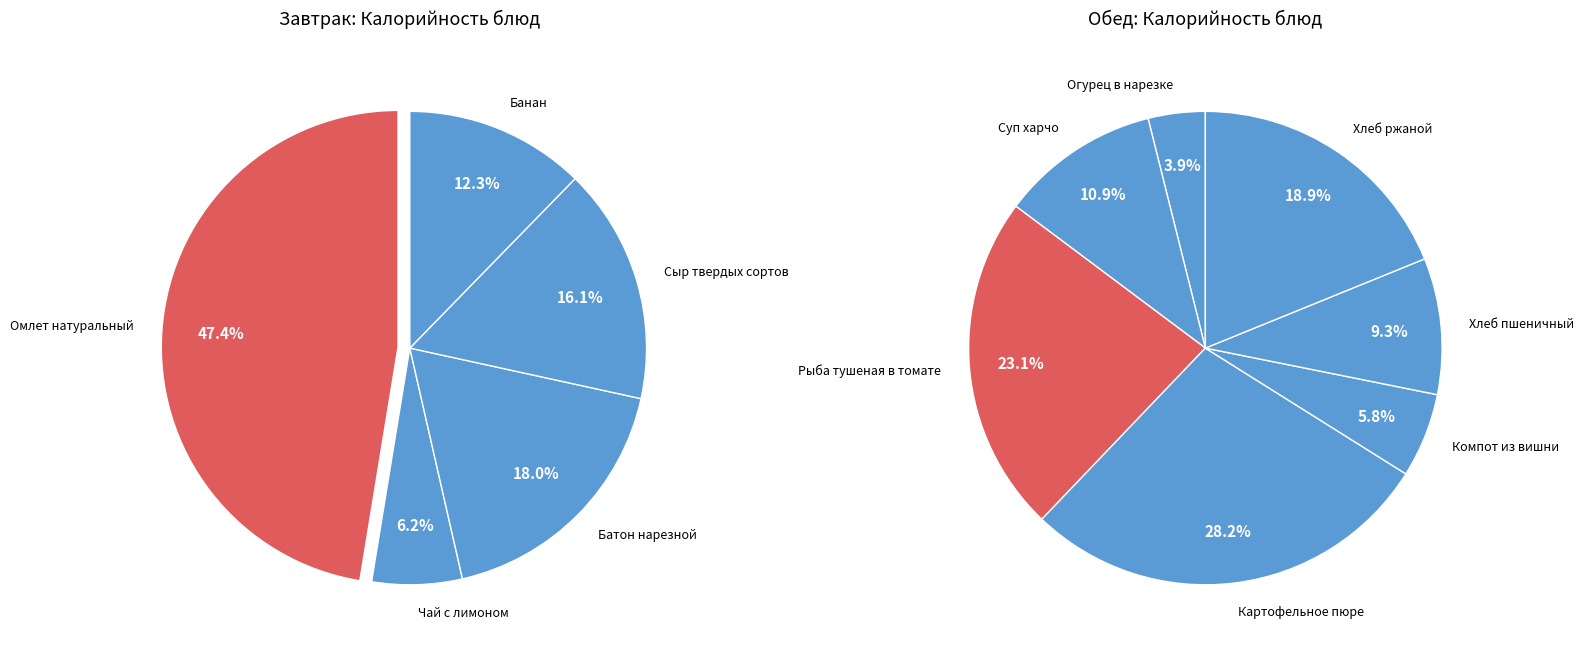

Is there a majority slice in this chart?

No